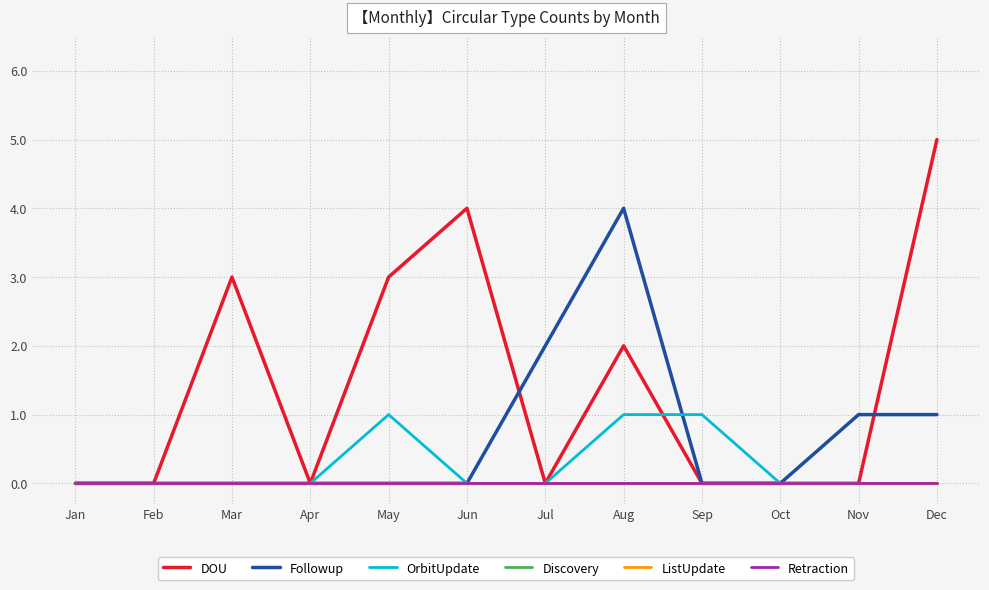

Is the value of OrbitUpdate at Apr greater than the value of Followup at Nov?

No